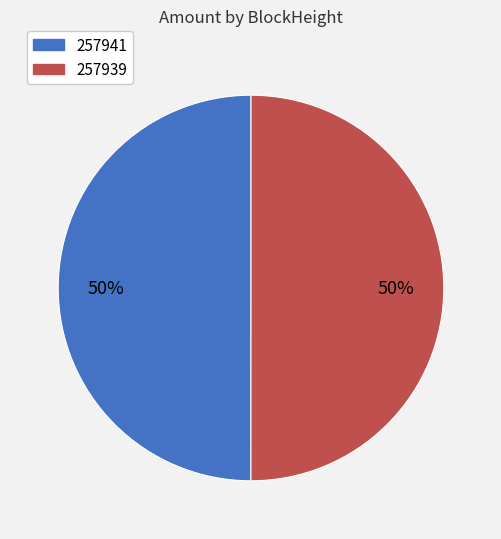

To the nearest percent, what portion does 257941 represent?

50%